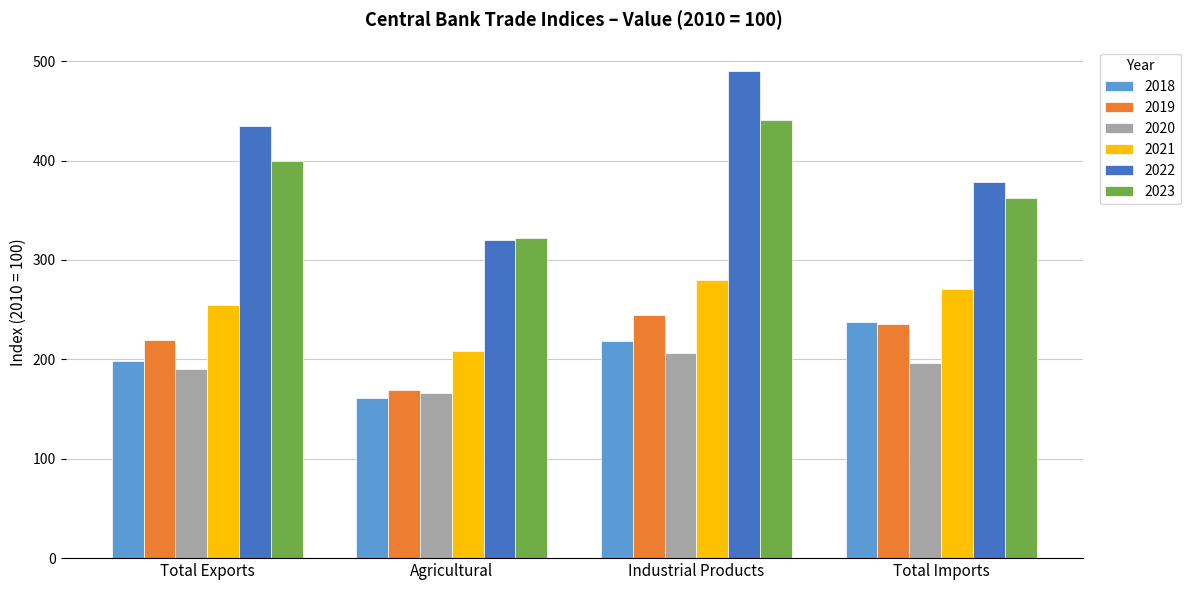

Is the value of 2020 at Total Imports greater than the value of 2023 at Industrial Products?

No